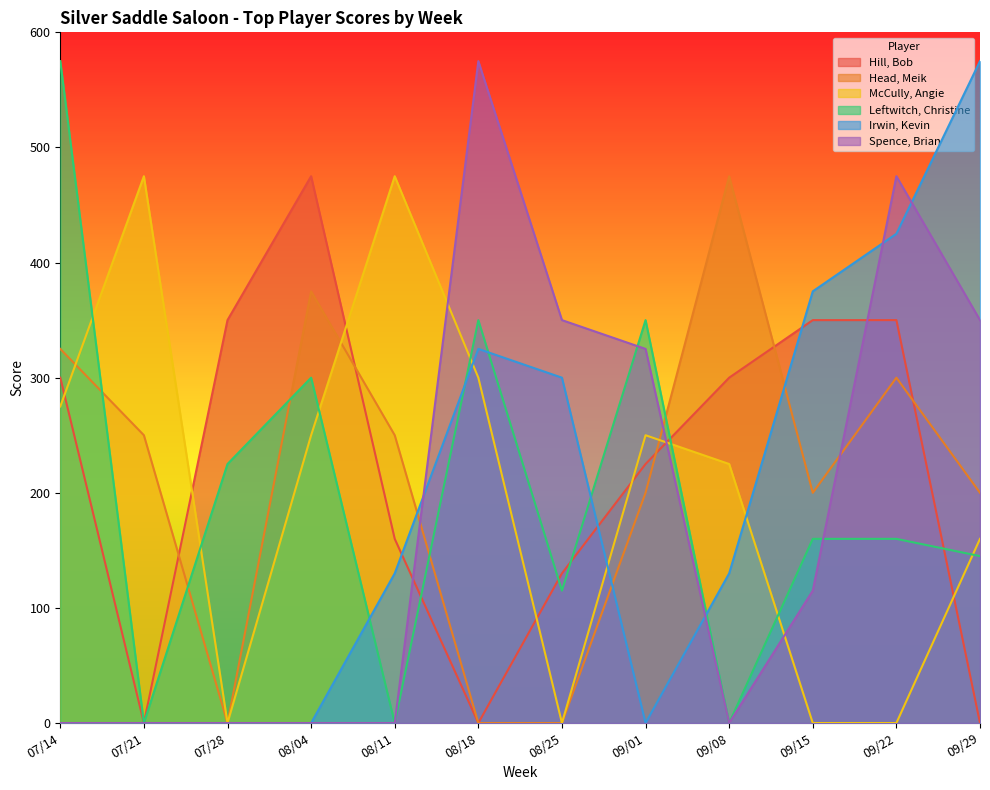

Which label corresponds to the smallest value in the chart?

07/21